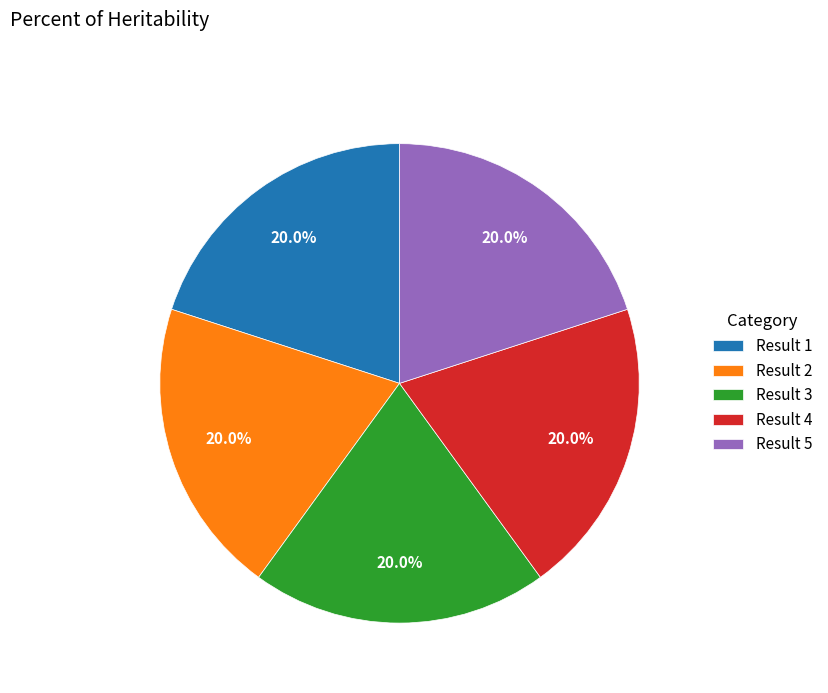

To the nearest percent, what is the average slice percentage?

20%